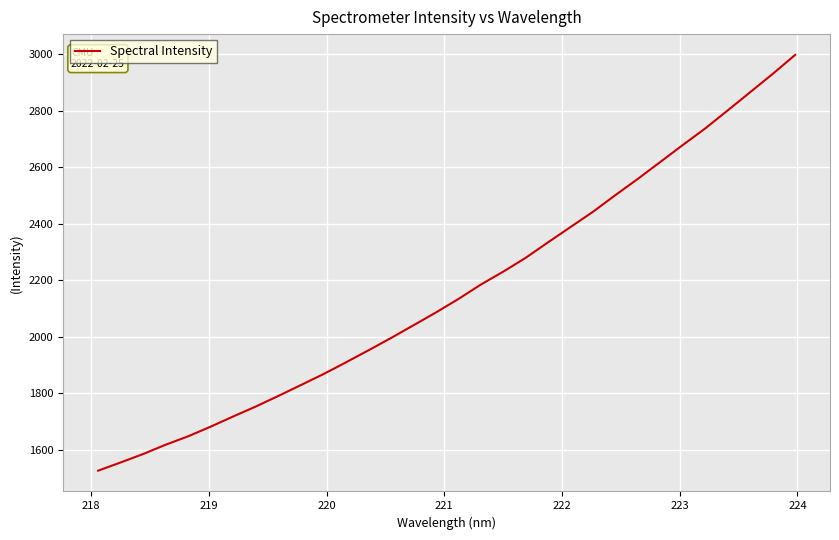

What is the greatest value displayed?

2998.1